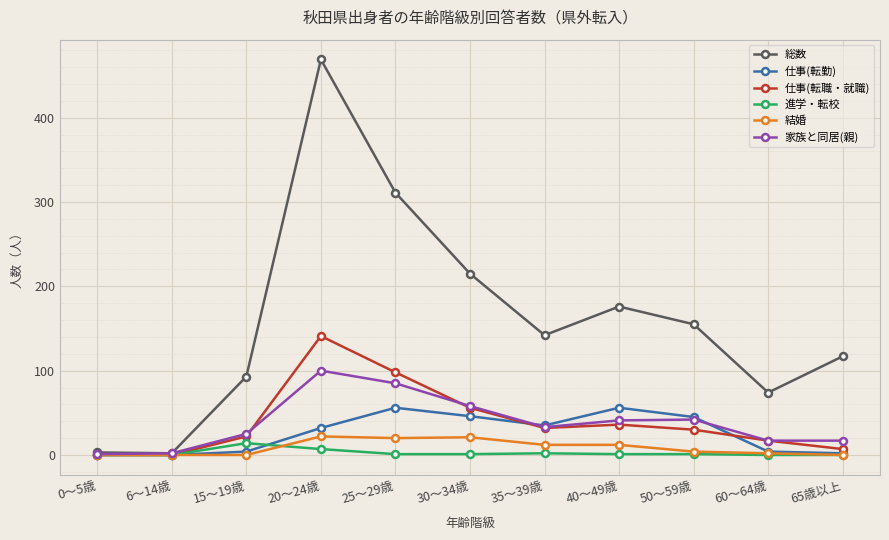

How many distinct data groups are displayed?

6